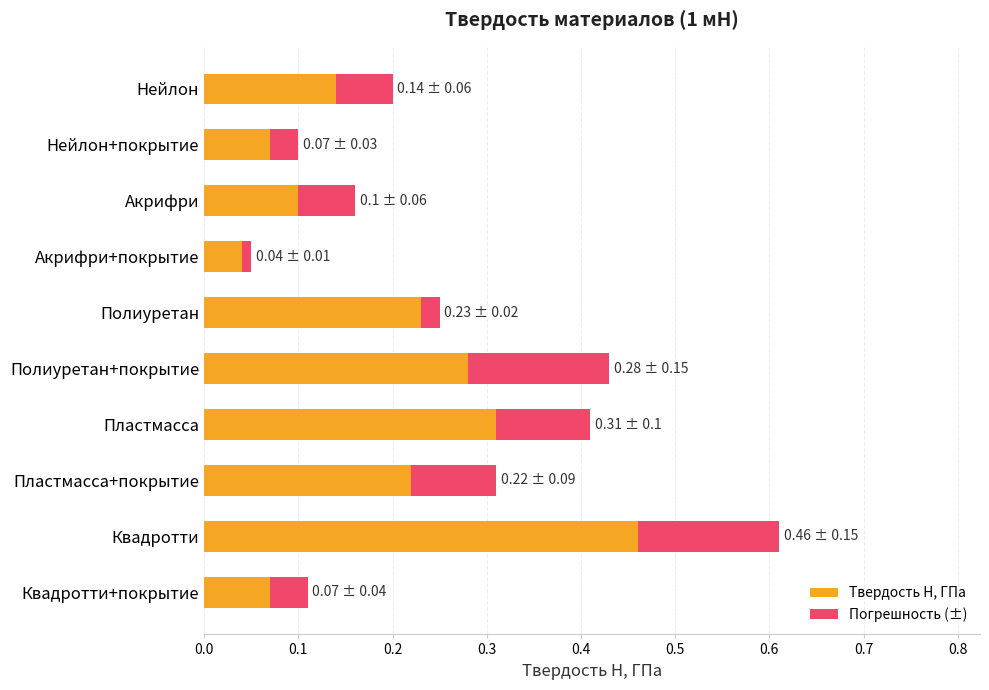

Which category has the lowest value in the Твердость H, ГПа series?

Акрифри+покрытие